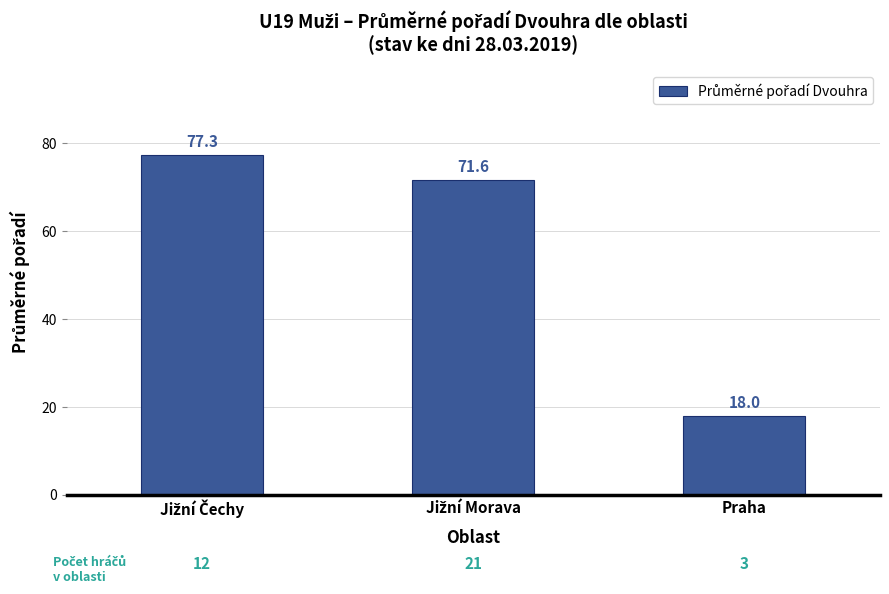

What is the label of the 1st bar from the right?

Praha